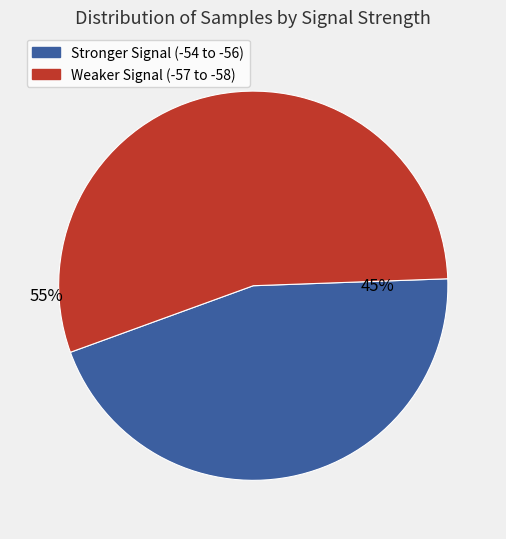

To the nearest percent, what is the average slice percentage?

50%